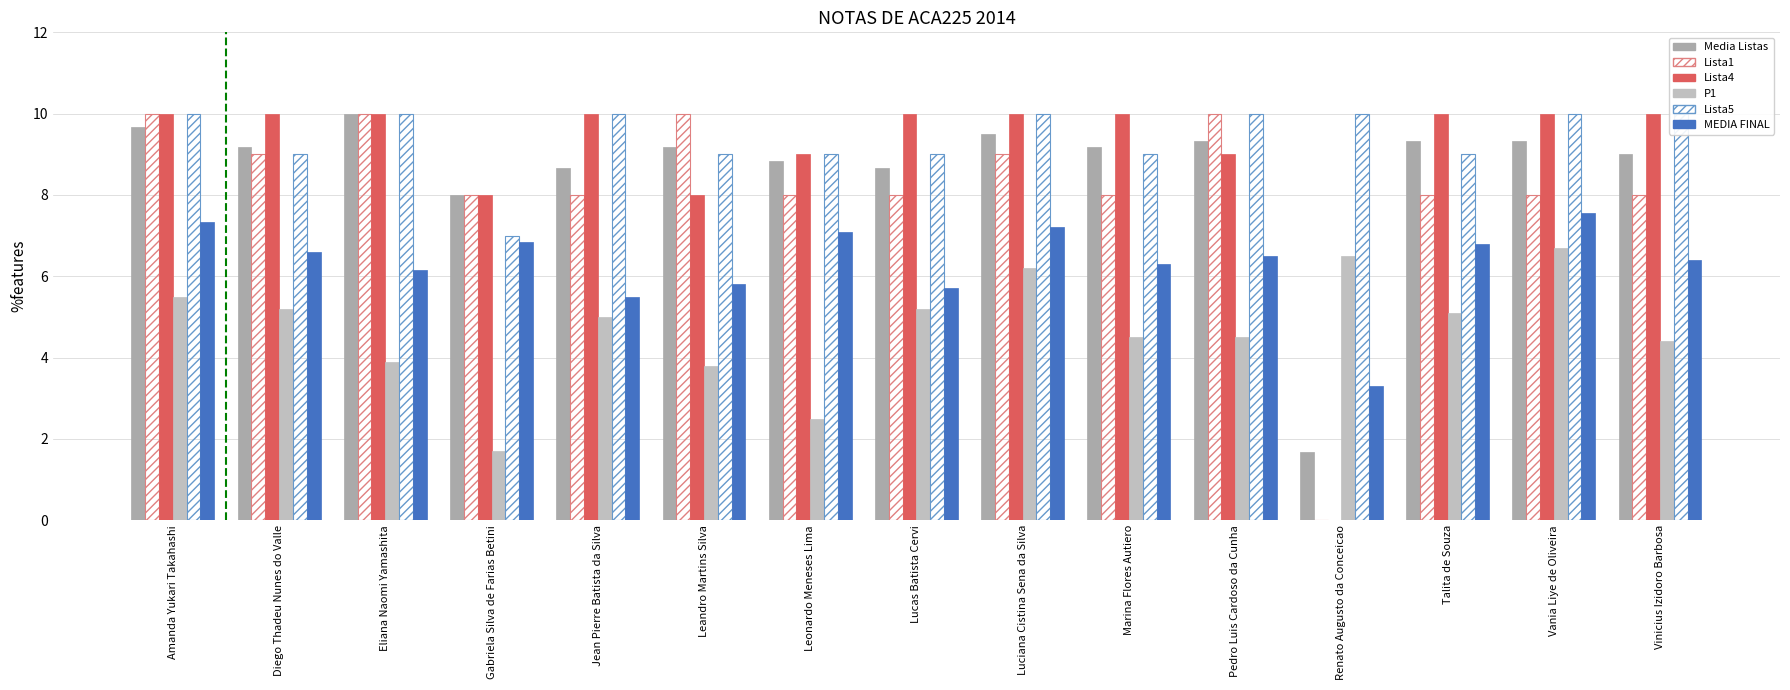

True or false: Lista5 has a value of 9.0 at Lucas Batista Cervi.

True